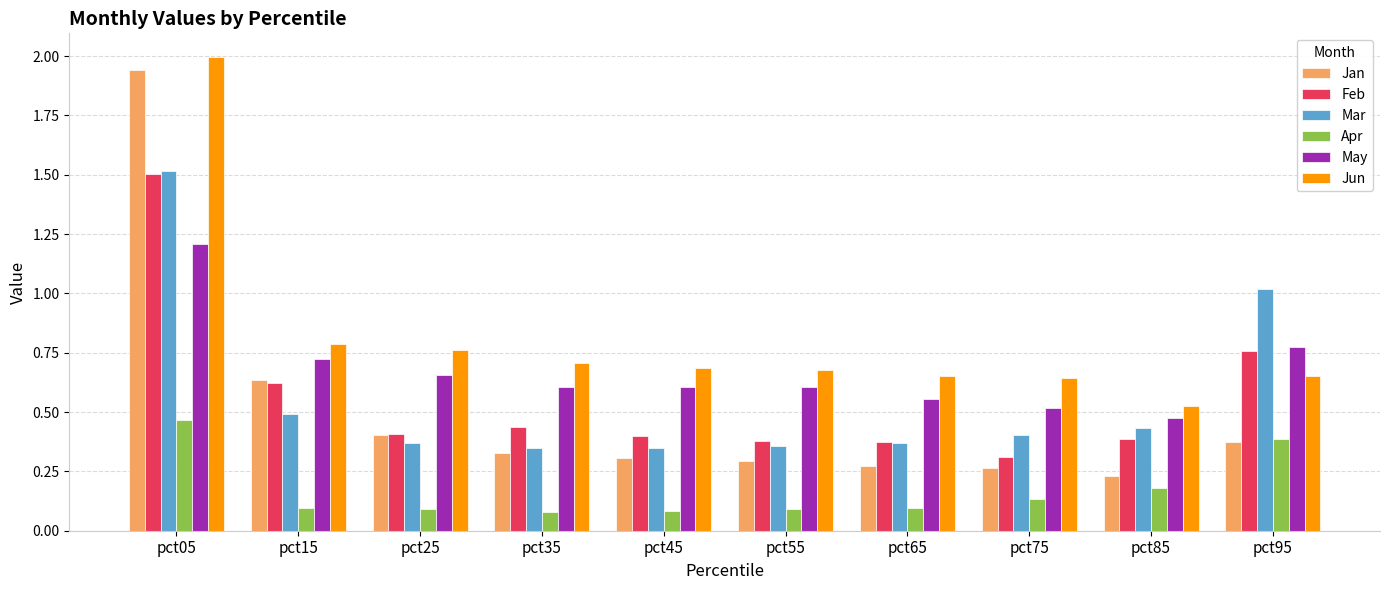

What is the difference between the maximum and minimum values in the Jan series?

1.7